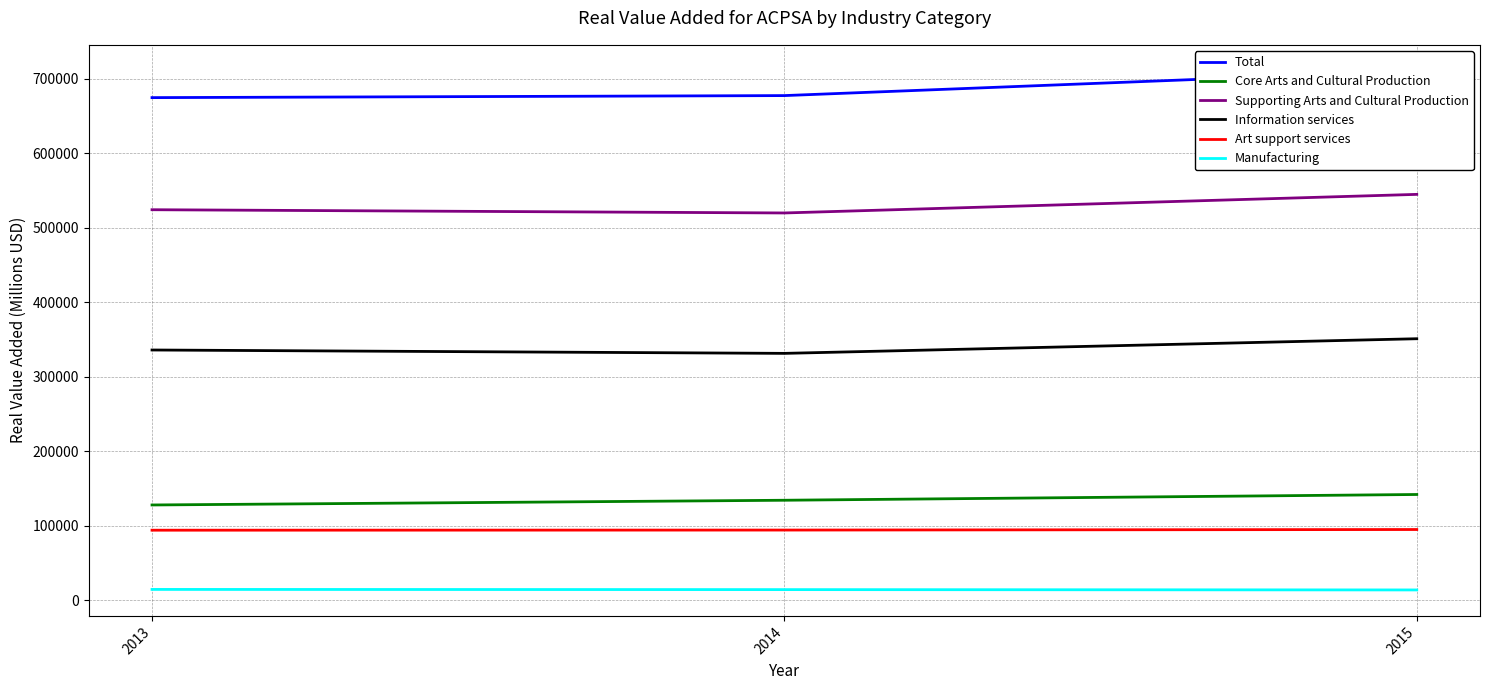

How many series are shown in this chart?

6